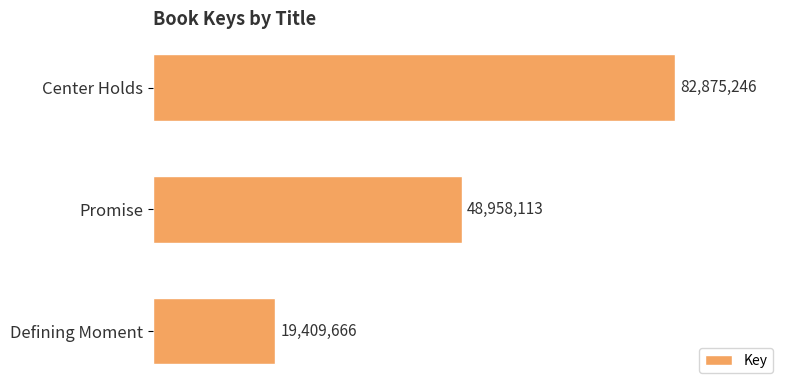

List the labels in order of value, largest first.

Center Holds, Promise, Defining Moment